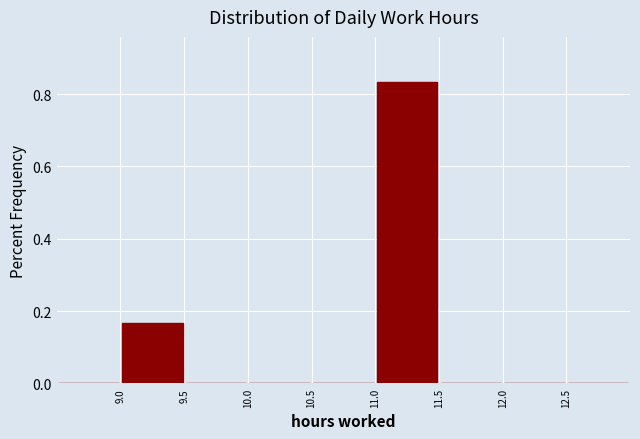

Reading left to right, transcribe this chart: for each bar, give the range it covers on the x-axis and its height. The values are not printed on the chart, so give them approximately, as read against the axis.

8.5 to 9.0: 0
9.0 to 9.5: 0.16
9.5 to 10.0: 0
10.0 to 10.5: 0
10.5 to 11.0: 0
11.0 to 11.5: 0.84
11.5 to 12.0: 0
12.0 to 12.5: 0
12.5 to 13.0: 0